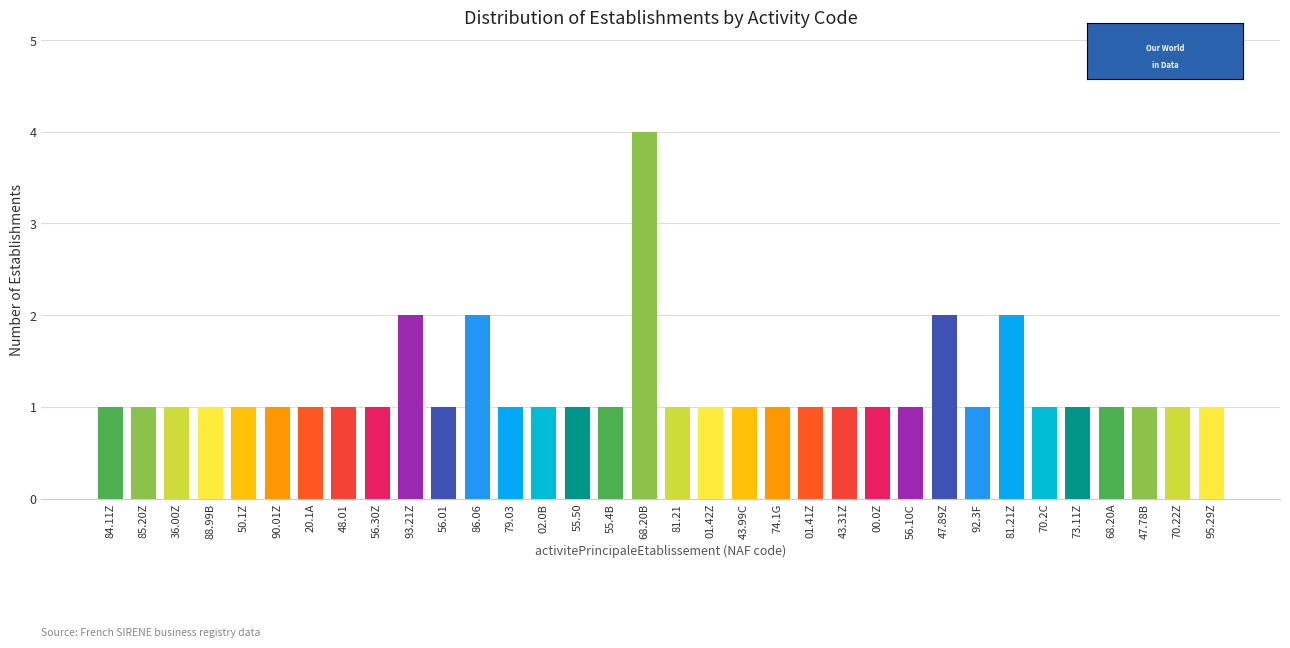

What is the sum of the values at 81.21Z and 56.01?

3